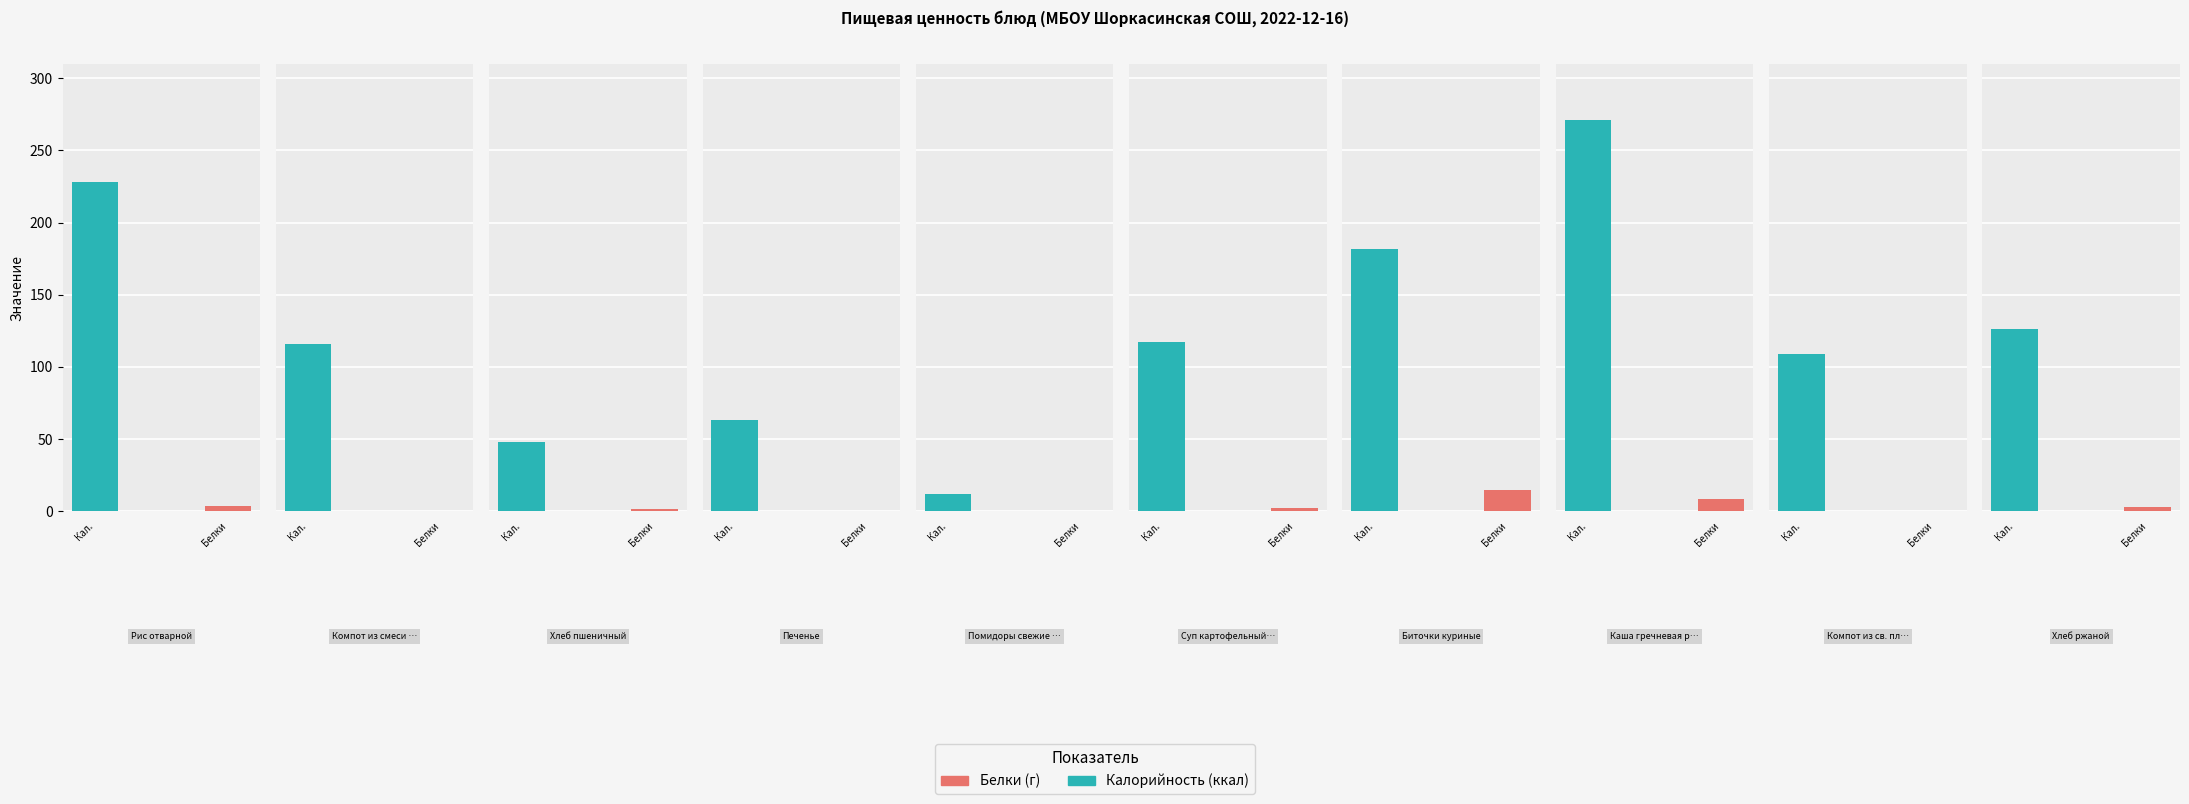

The Калорийность series shows 16.2 at Помидоры свежие порциями. True or false?

False